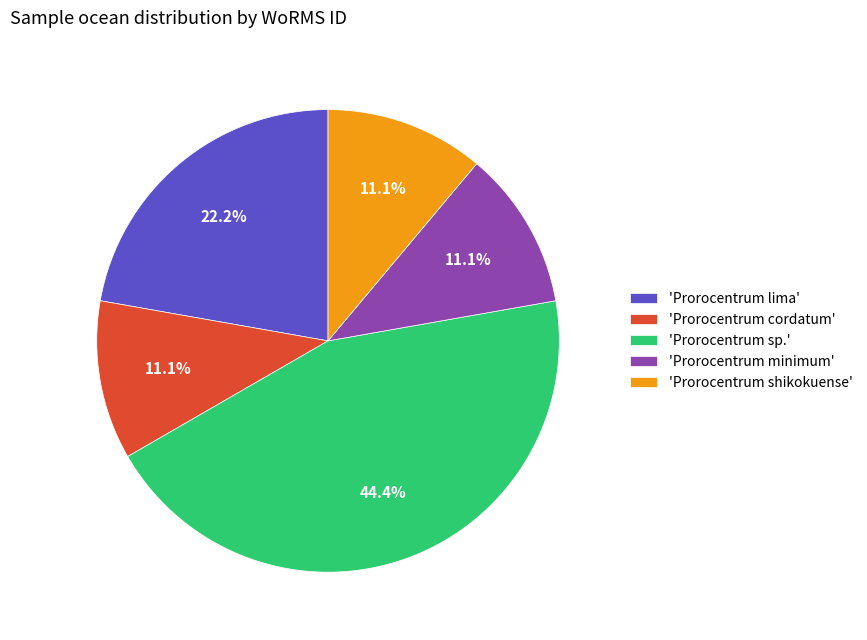

Is 'Prorocentrum minimum' the majority of the pie?

No